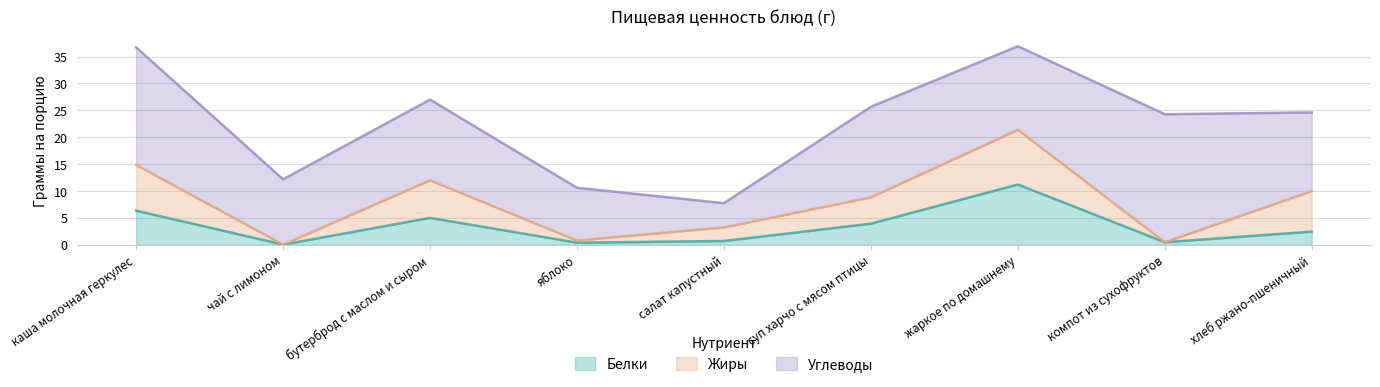

True or false: Жиры and Углеводы cross at least once.

False